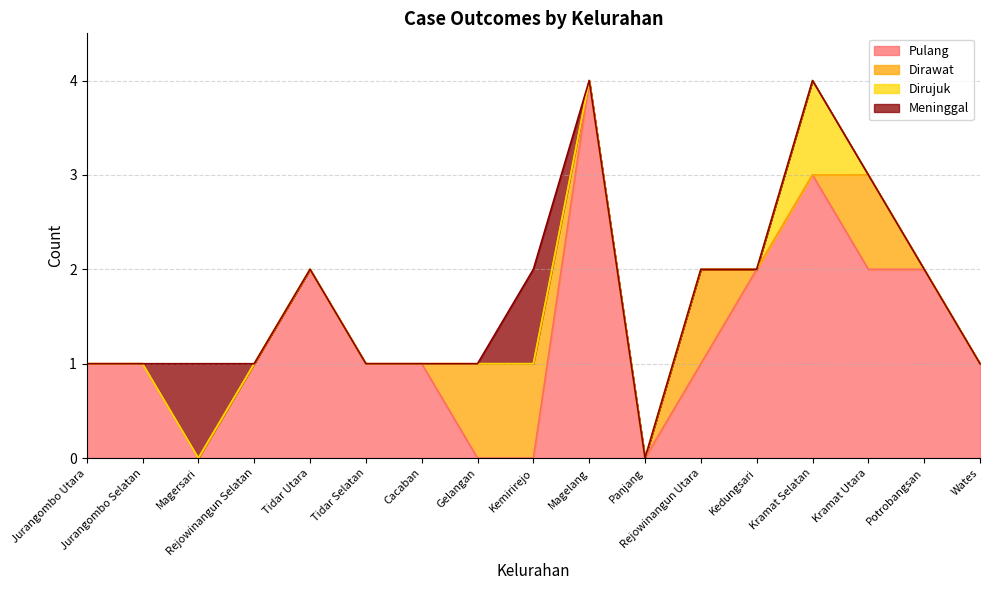

What is the label of the 10th point from the left?

Magelang